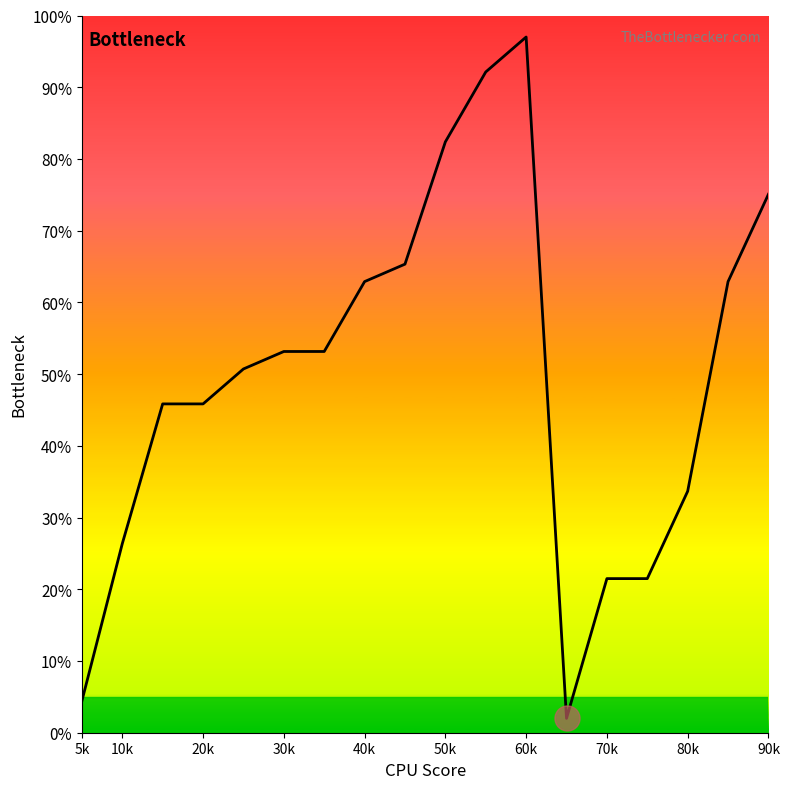

What is the difference between the maximum and minimum values?

95.0